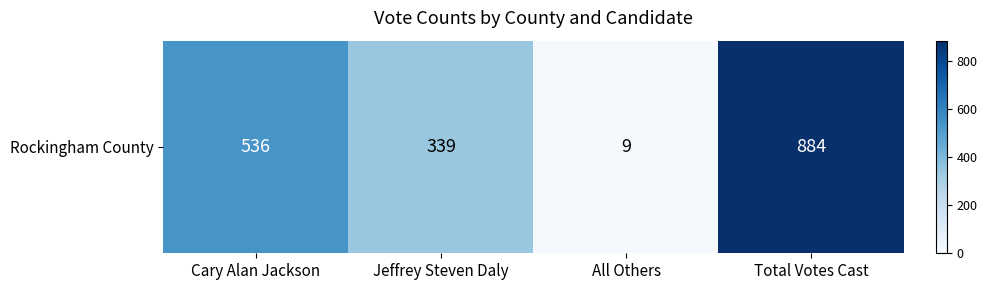

List the labels in order of value, smallest first.

All Others, Jeffrey Steven Daly, Cary Alan Jackson, Total Votes Cast